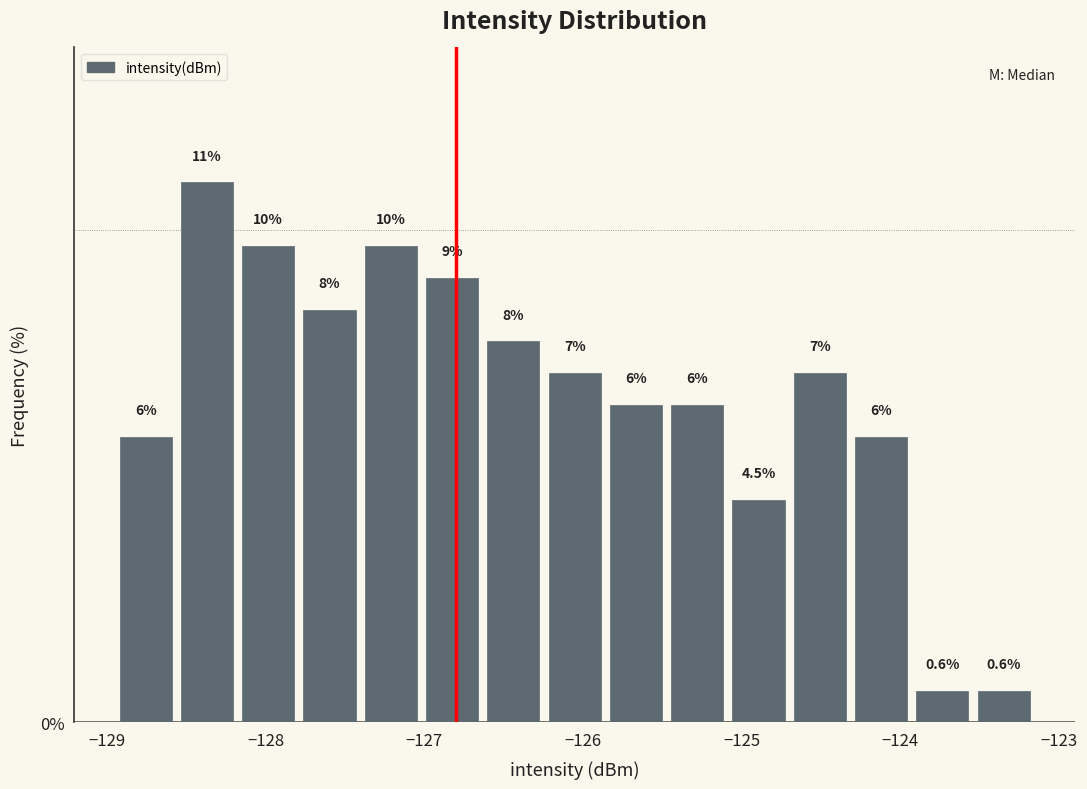

Around what value on the x-axis is the tallest bar? Give the approximate position of its centre, as read against the axis.

-128.4